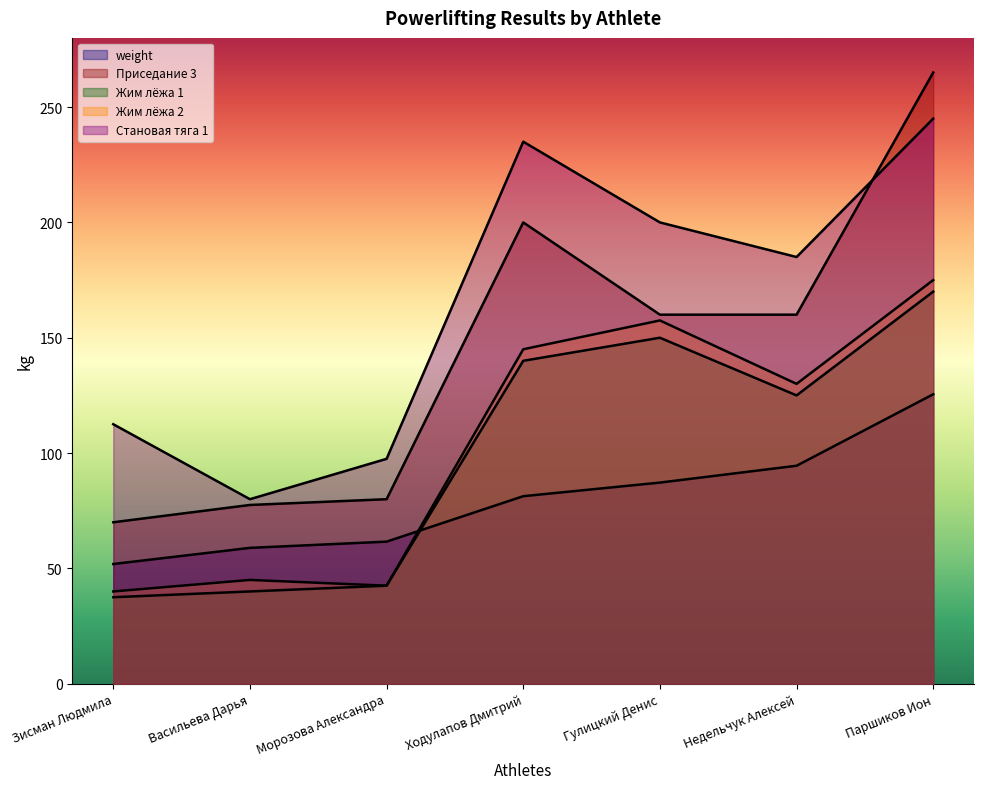

List the series in order of their peak value, lowest first.

weight, Жим лёжа 1, Жим лёжа 2, Становая тяга 1, Приседание 3